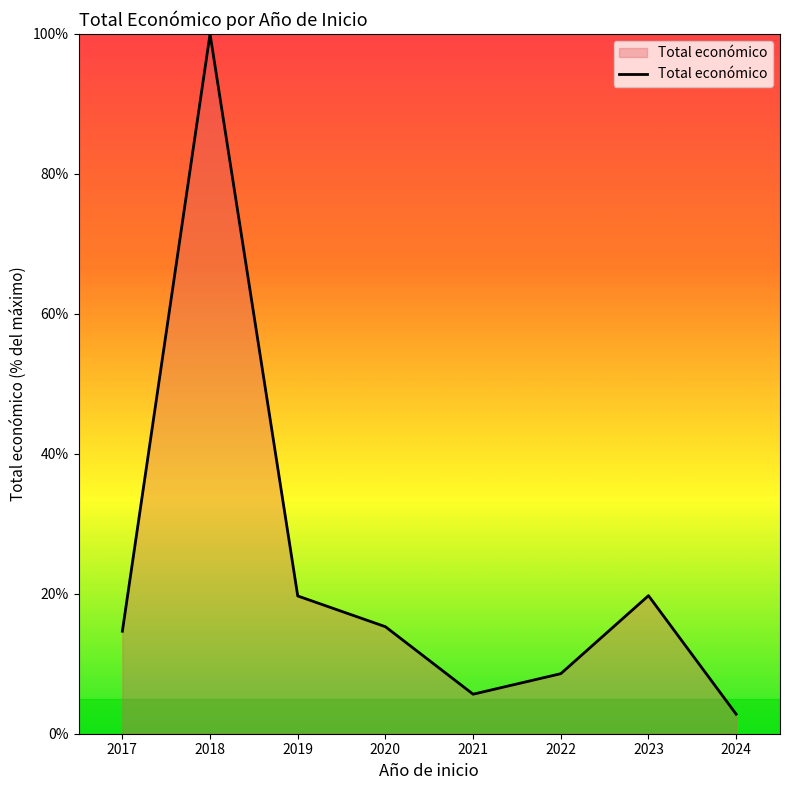

What is the approximate value at 2017?

14.6